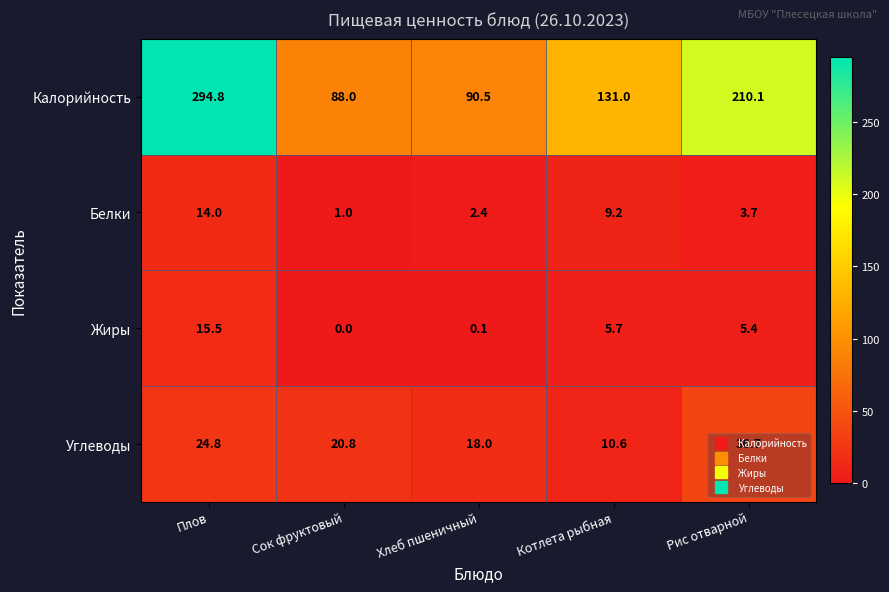

True or false: Углеводы has a value of 36.7 at Рис отварной.

True